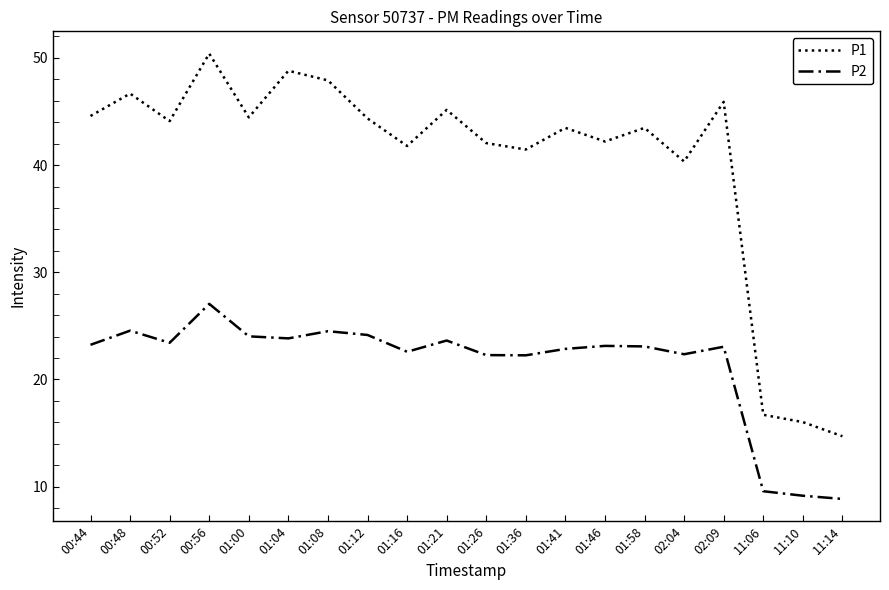

What value does the P2 series have at 11:06?

9.6